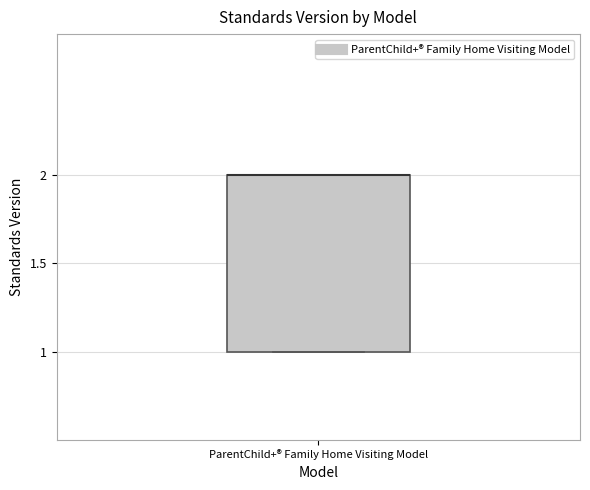

Read this box plot against the y-axis: the position of the median line, the range covered by the box, and the ends of both whiskers. The values are not printed on the chart, so give them approximately, as read against the axis.

median 2 (drawn on the box's upper edge), box 1 to 2, whiskers 1 to 2